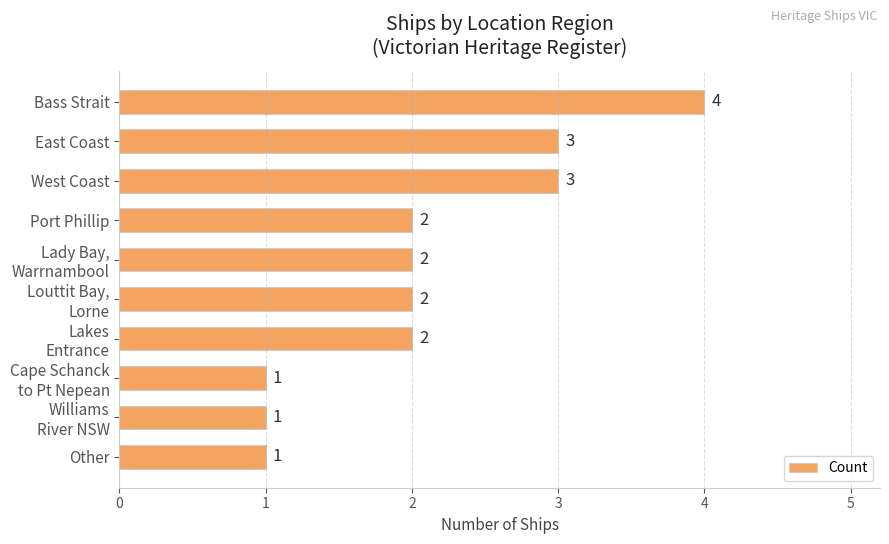

Count the values in the range 1 to 3.

9